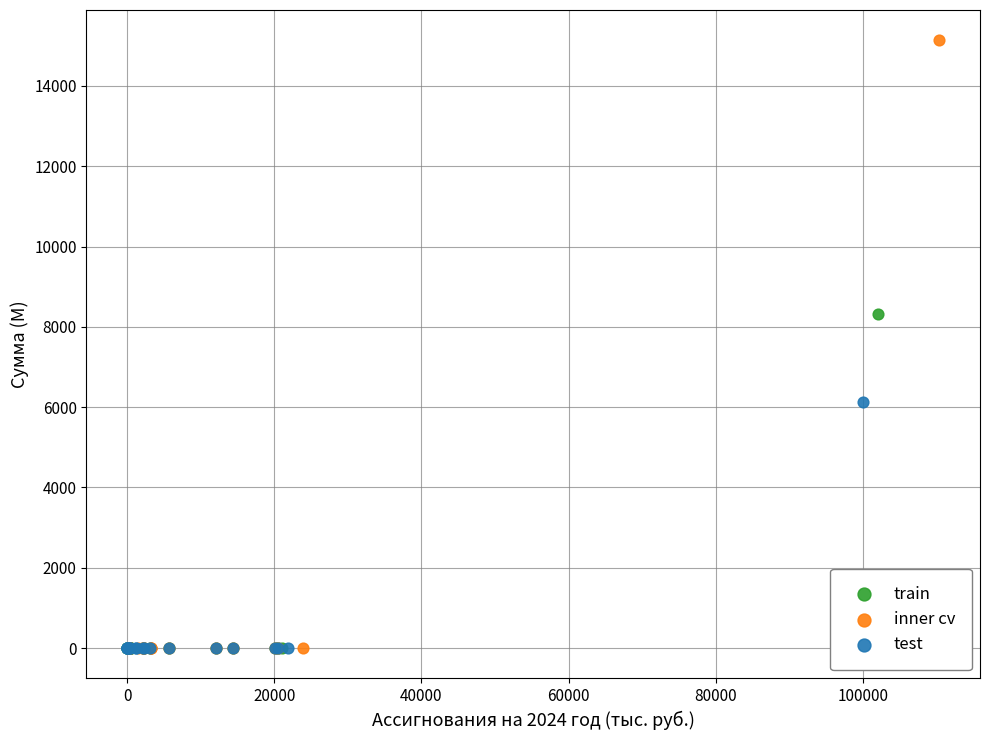

What are all the series names shown in the legend?

train, inner cv, test